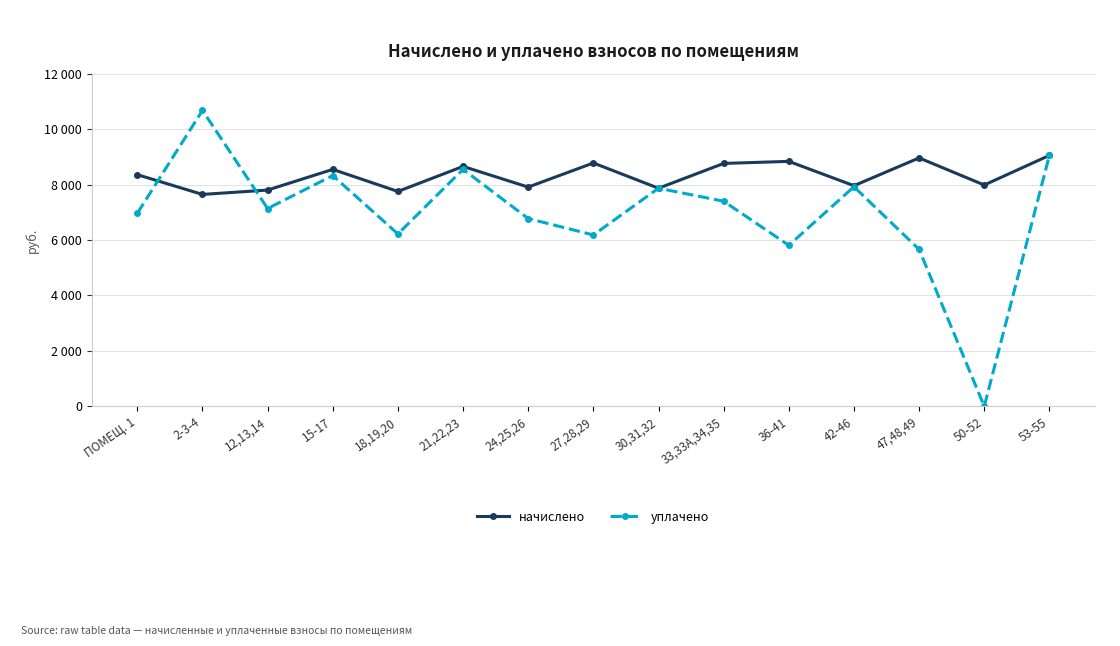

What are all the series names shown in the legend?

начислено, уплачено